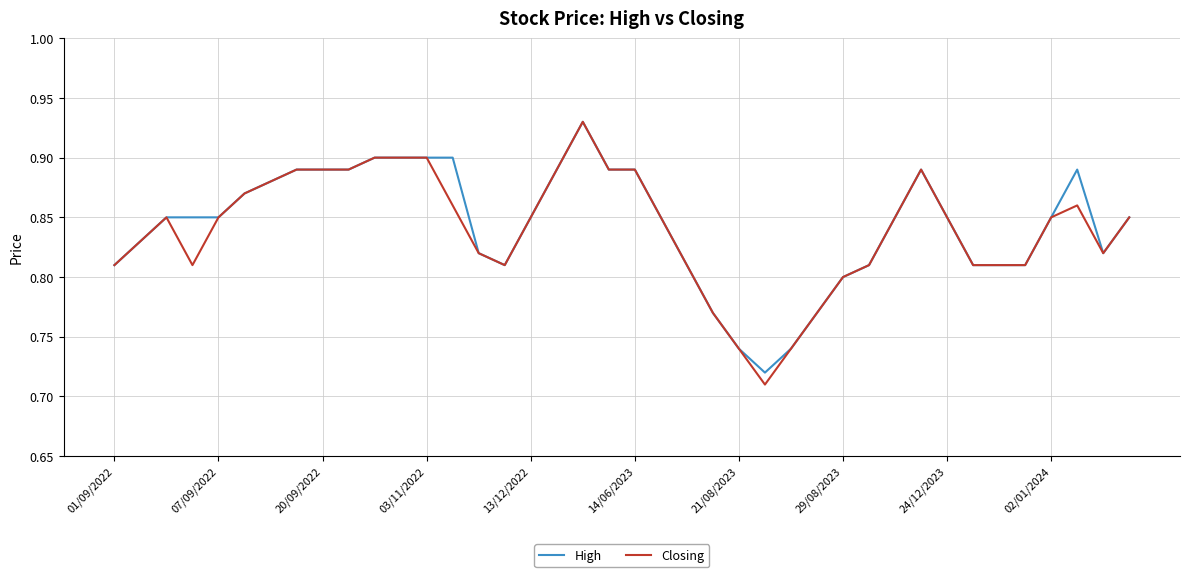

Which series has the widest spread of values?

Closing